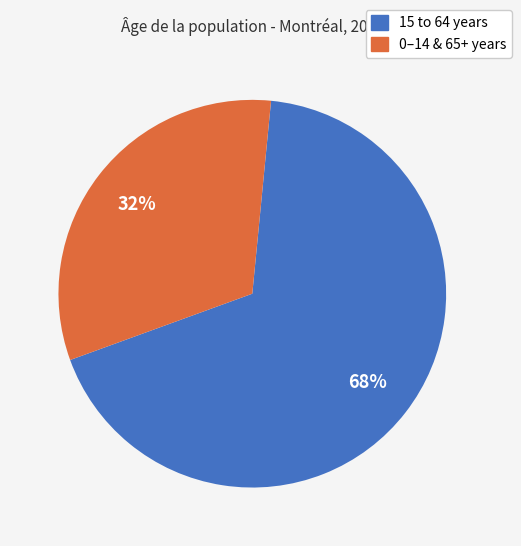

To the nearest percent, what is the average slice percentage?

50%